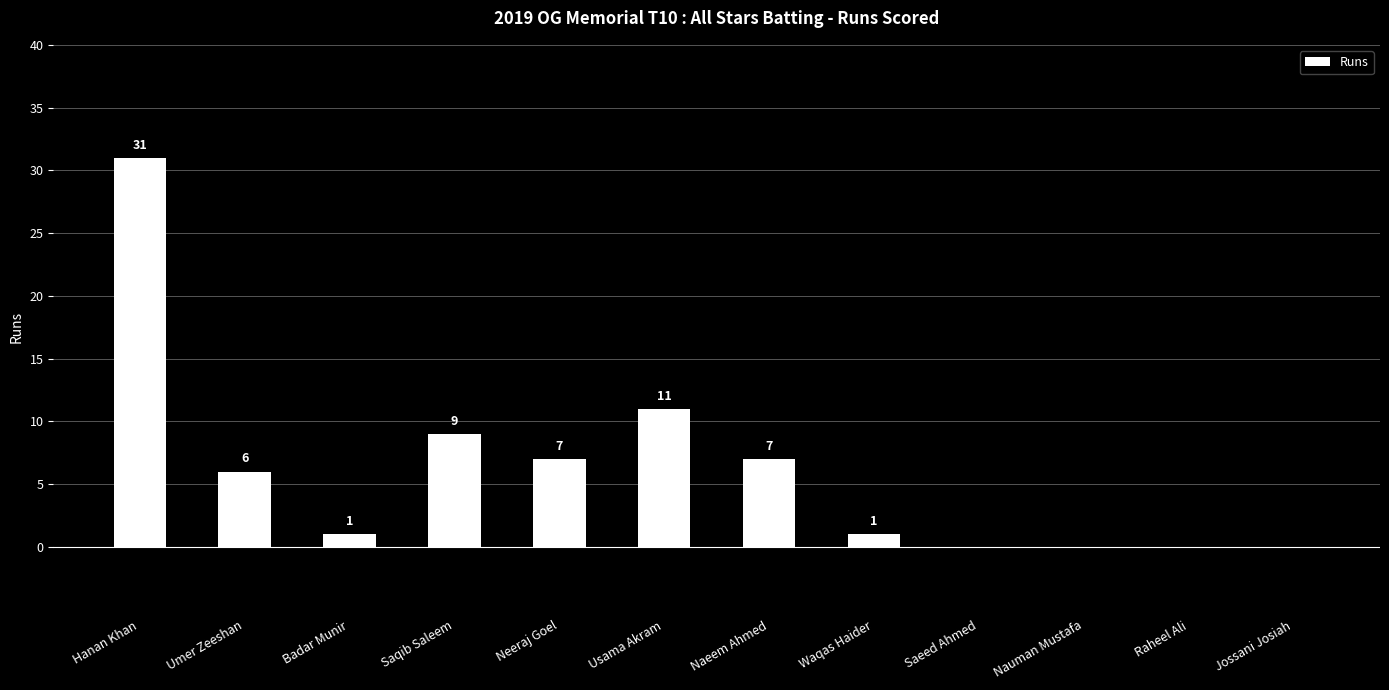

Count the number of categories in the chart.

12